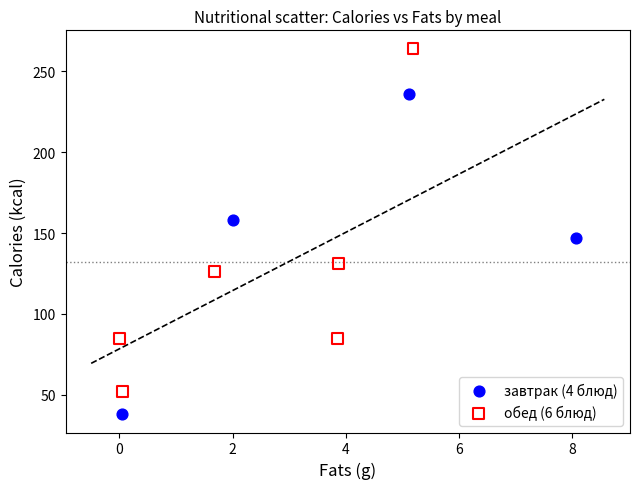

Which series has the widest spread of Y values?

обед (6 блюд)